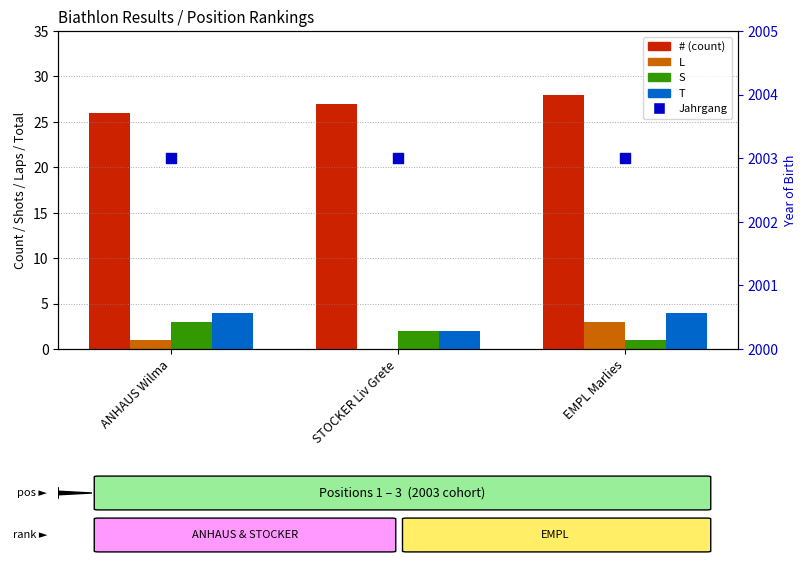

What are all the series names shown in the legend?

# (count), L, S, T, Jahrgang